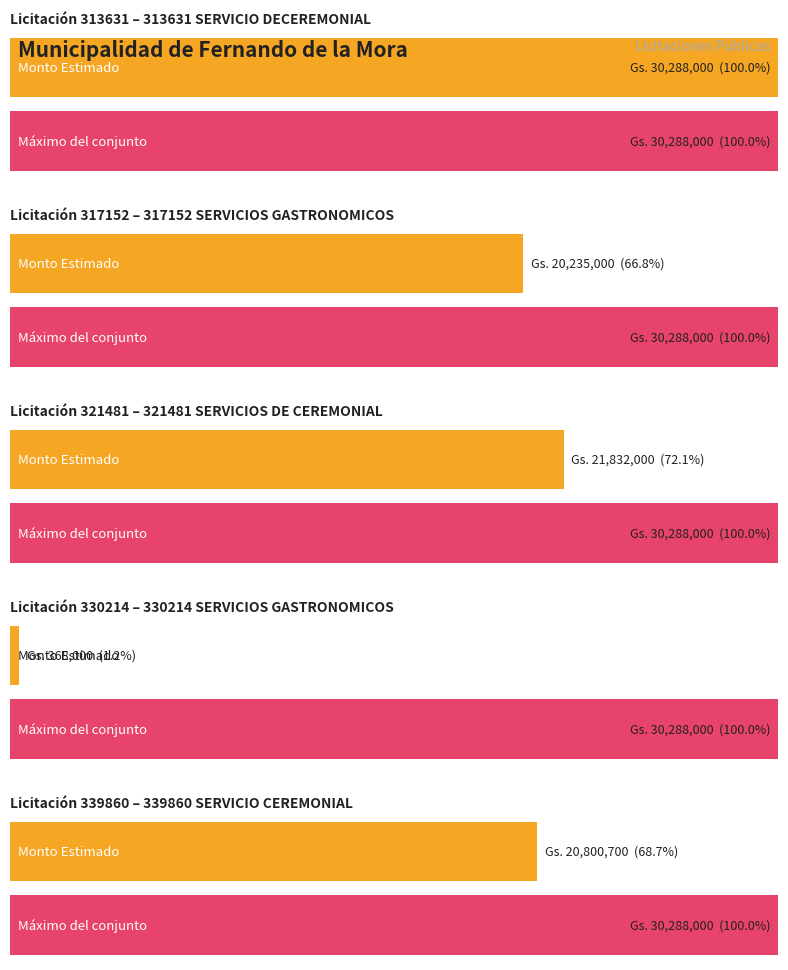

What is the approximate value at 313631-servicio-deceremonial-1, to the nearest 10?

30288000